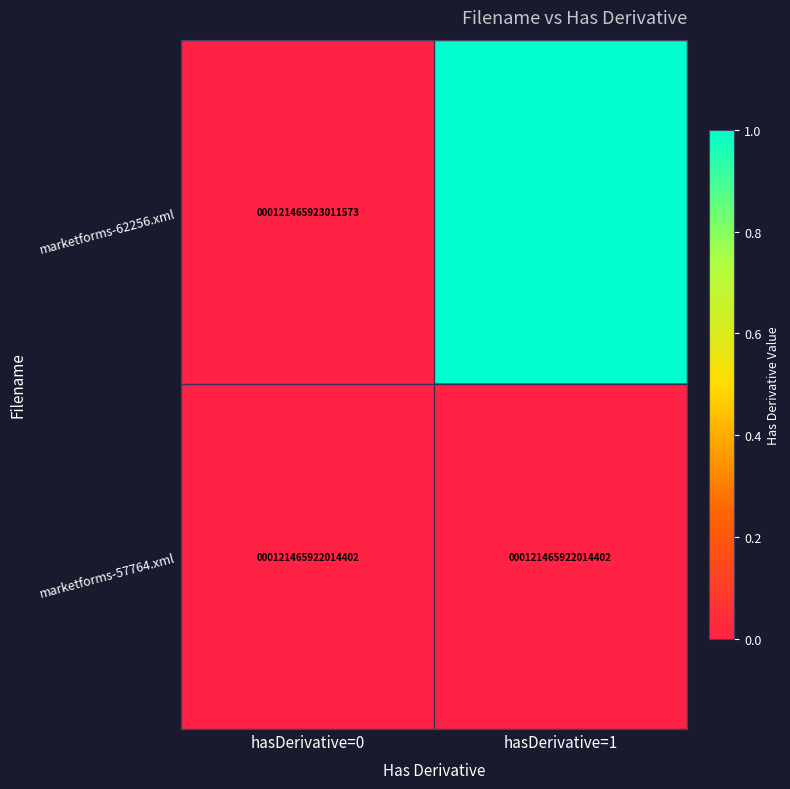

True or false: marketforms-62256.xml has a value of 170051952324842 at hasDerivative=0.

False